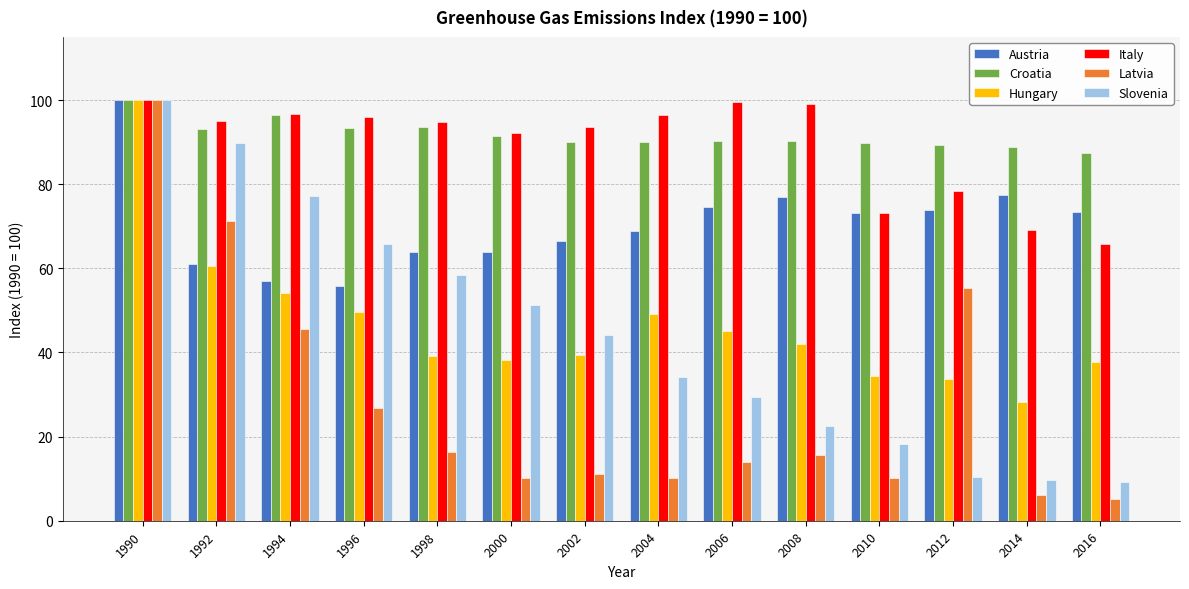

What is the spread (max minus min) of values at 2006?

85.5